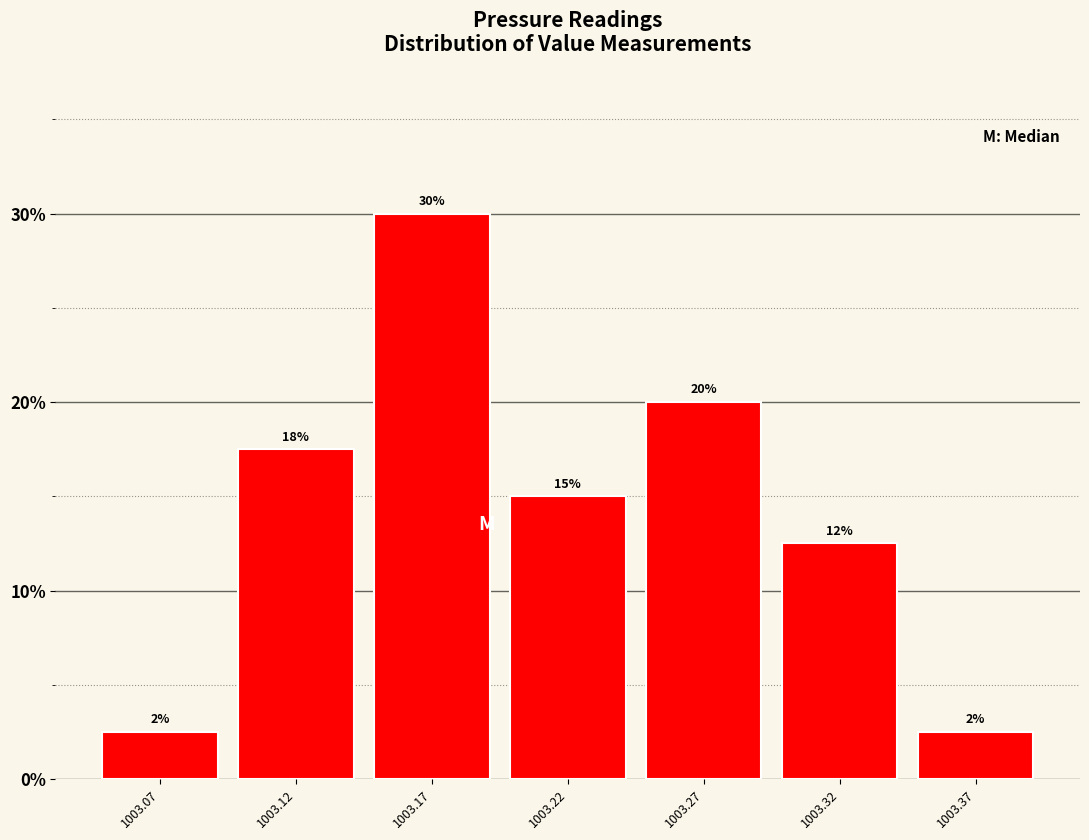

How many bars are there in total?

7